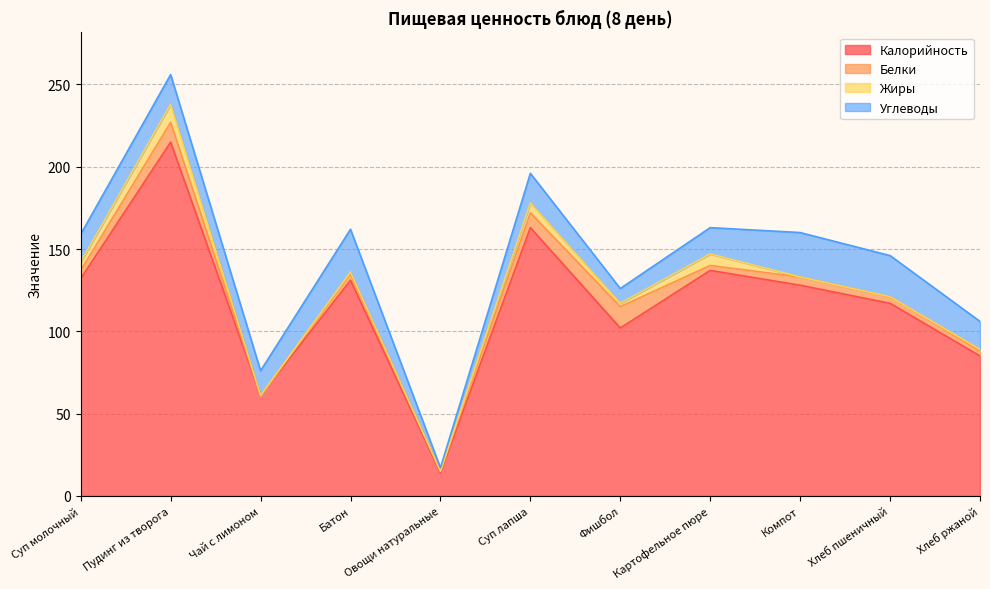

What is the difference between the Углеводы values at Хлеб ржаной and Суп лапша?

1